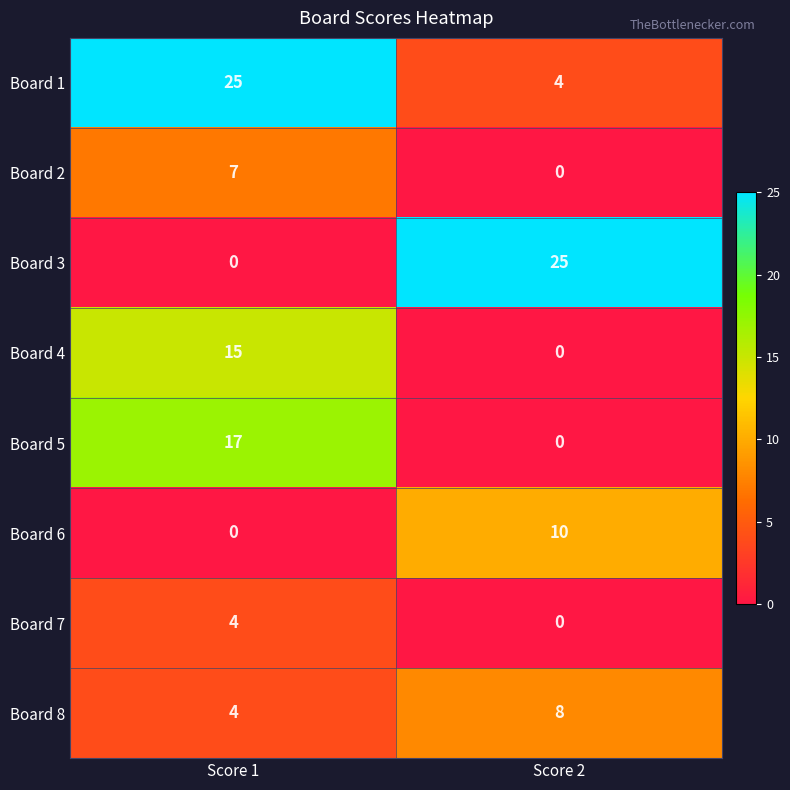

What is the greatest value displayed?

25